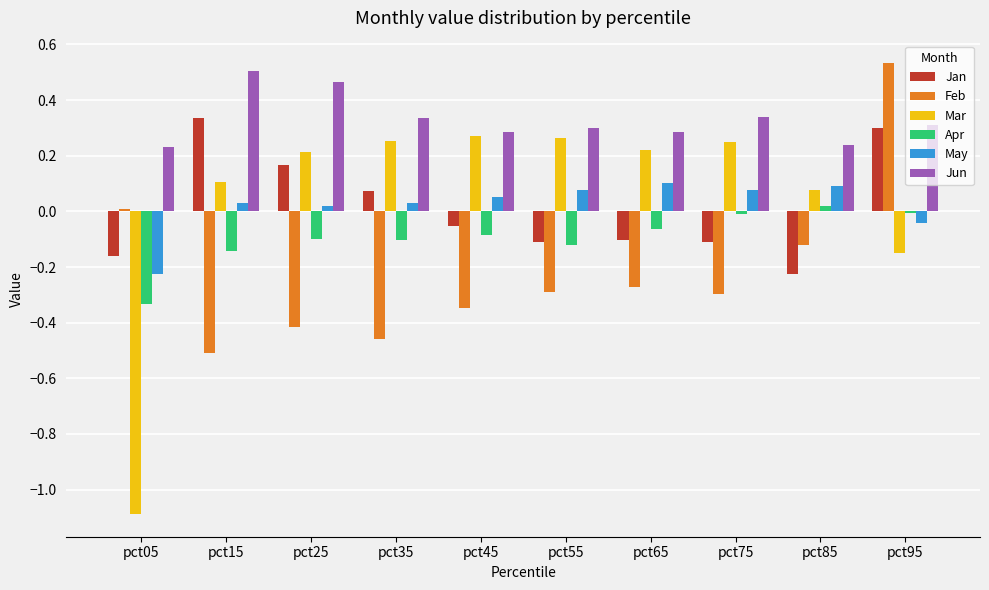

At which category is the sum across all series the highest?

pct95